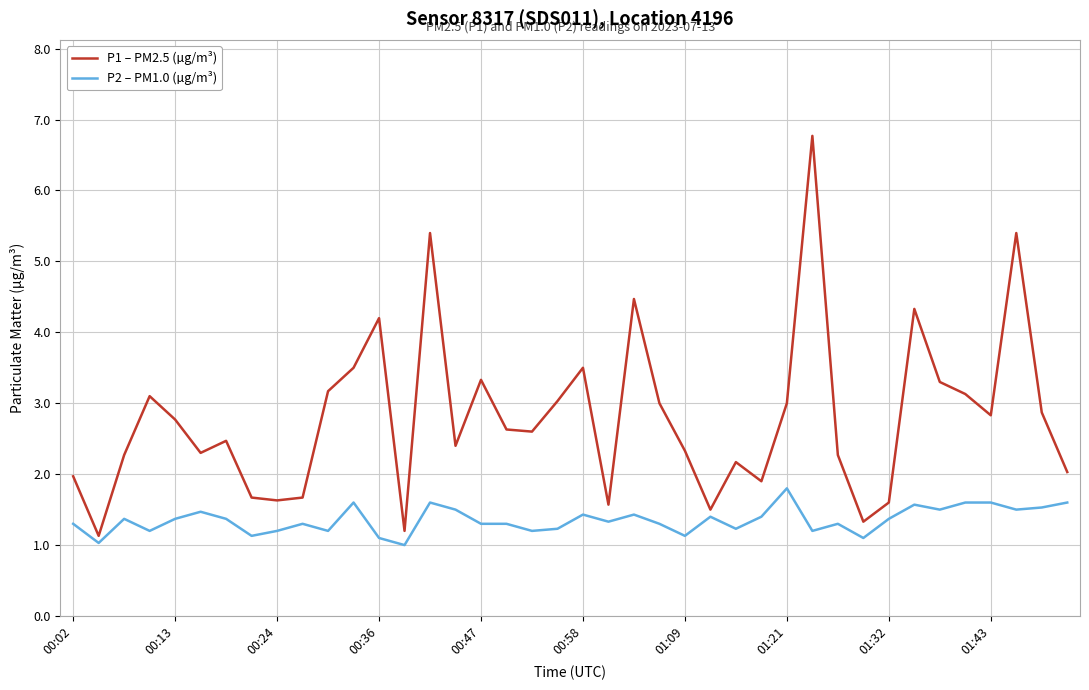

What is the minimum value for P1 – PM2.5 (µg/m³)?

1.1